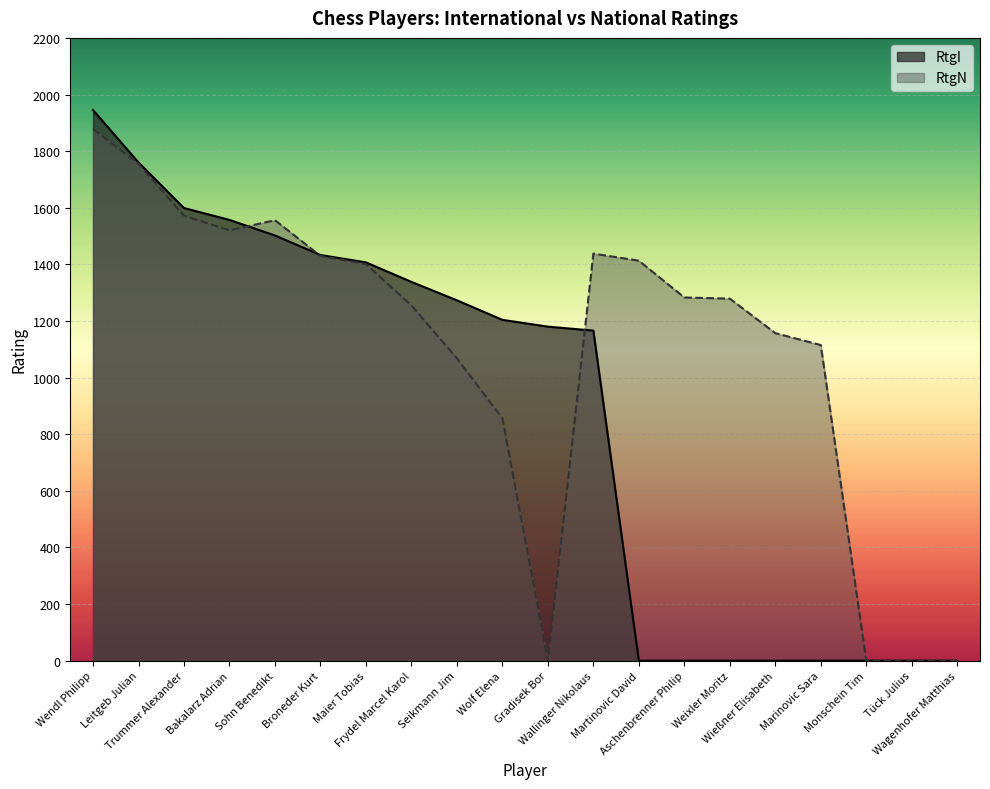

What is the maximum value shown in the chart?

1945